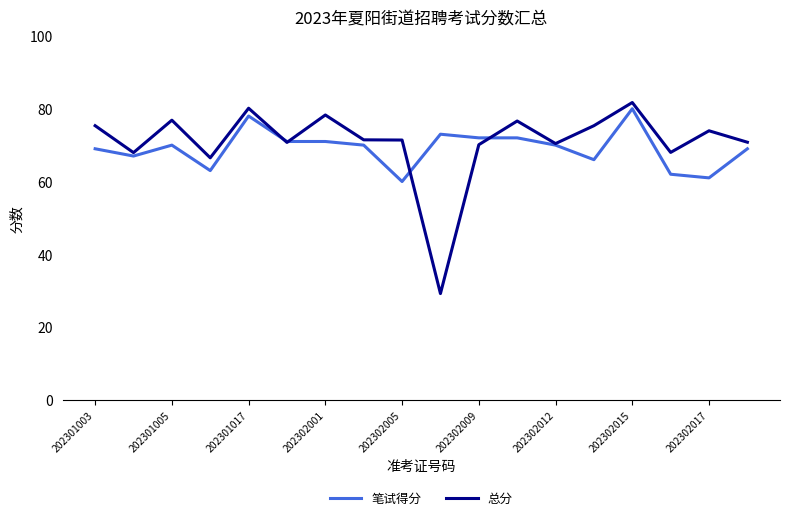

At how many categories does at least one series exceed 55?

18